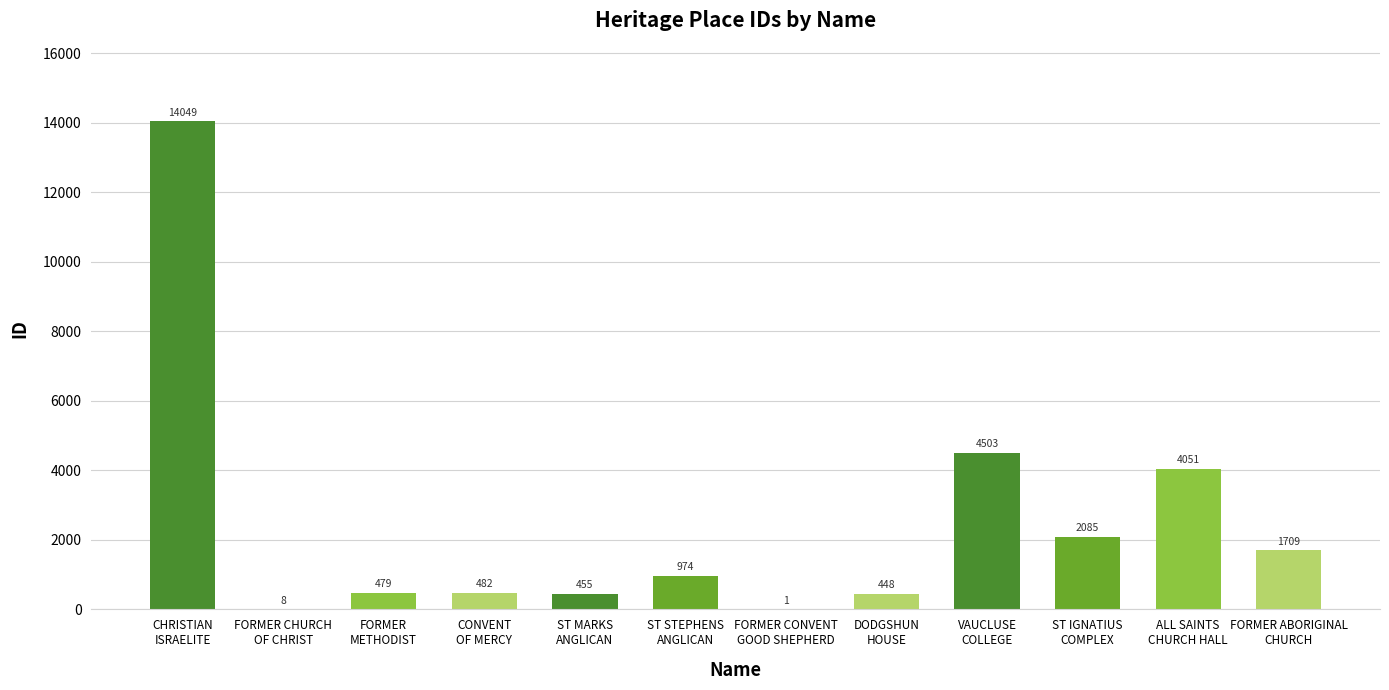

What is the average value?

2437